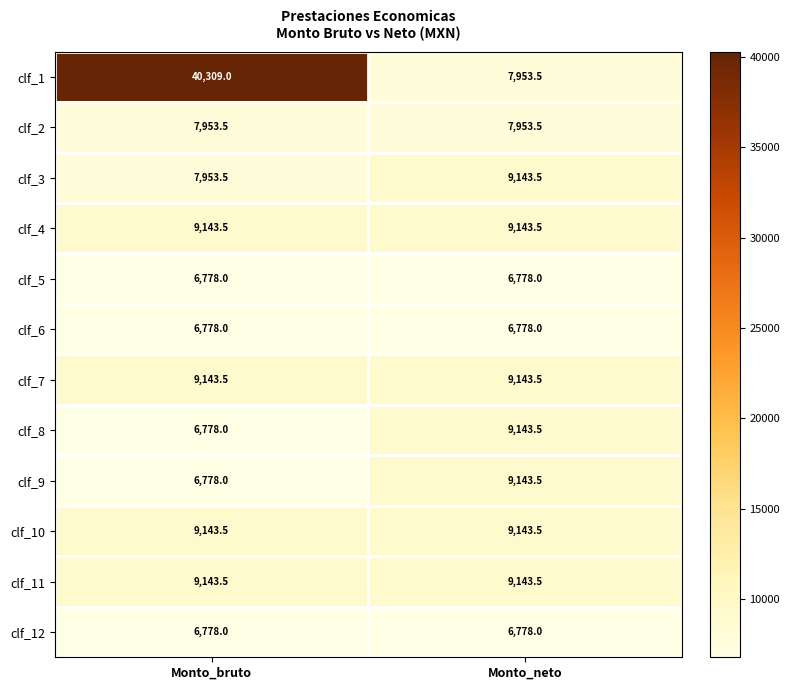

Rank the categories by clf_9 value from highest to lowest.

Monto_neto, Monto_bruto